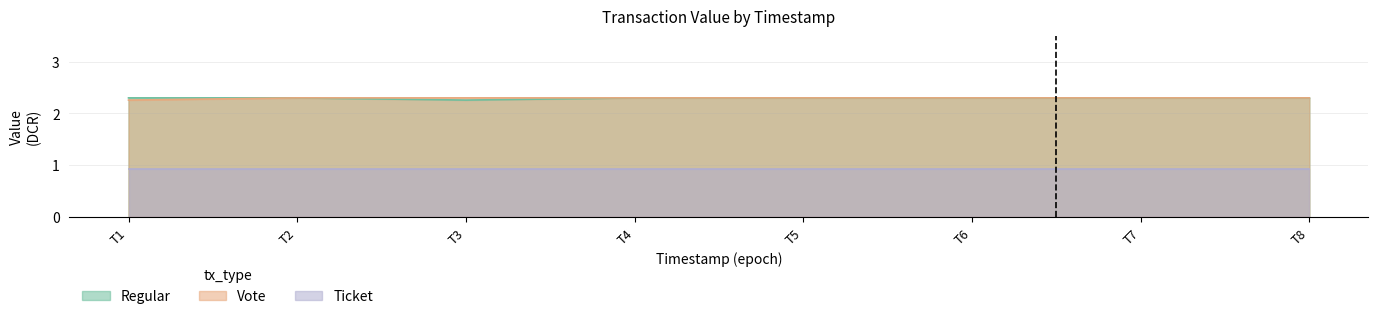

What is the value of the Regular point at the 5th from the left?

2.3